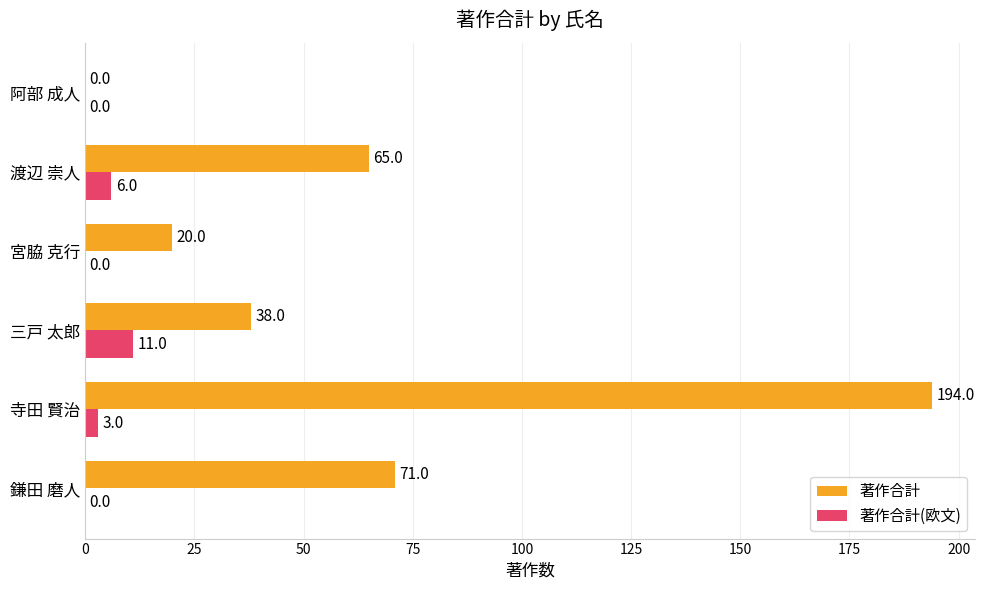

Which category has the highest value in the 著作合計(欧文) series?

三戸 太郎